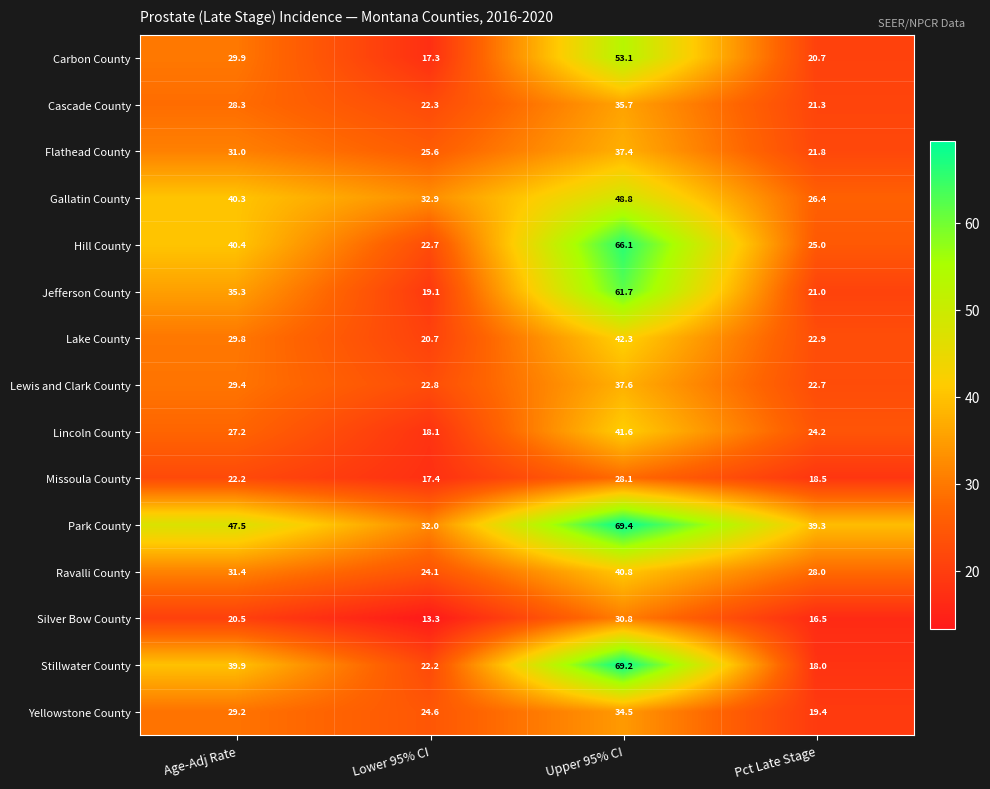

What is the difference between the second highest and second lowest values in the Silver Bow County series?

4.0